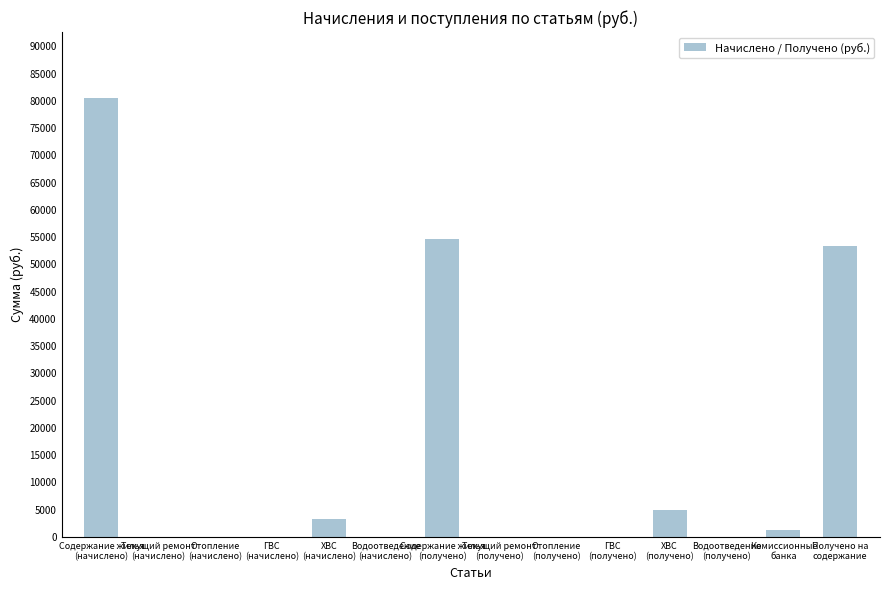

What is the sum of all values?

197976.9